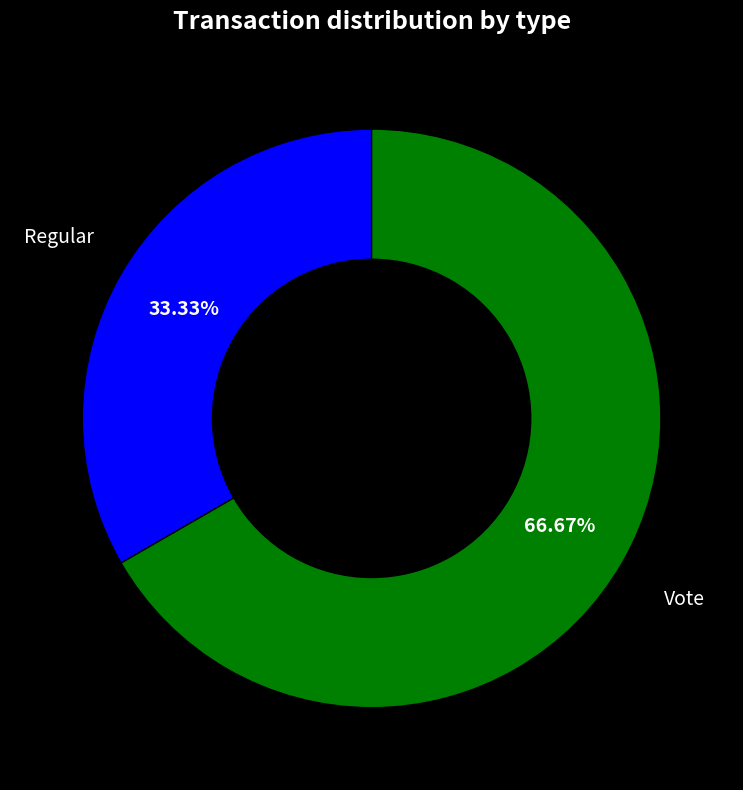

To the nearest percent, what portion does Regular represent?

33%